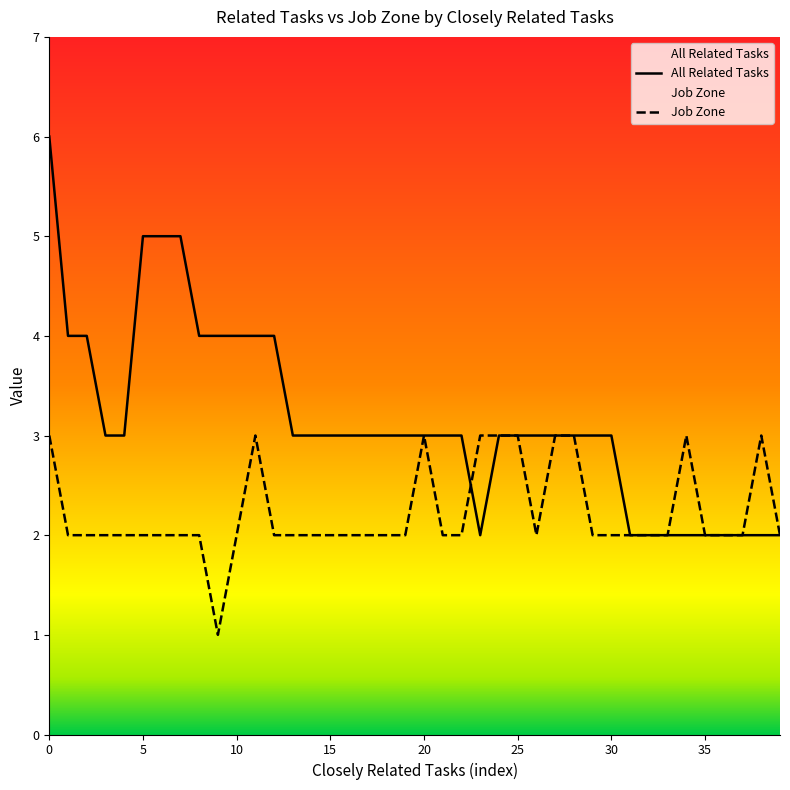

At 2, list the series in order from smallest to largest.

Job Zone, All Related Tasks